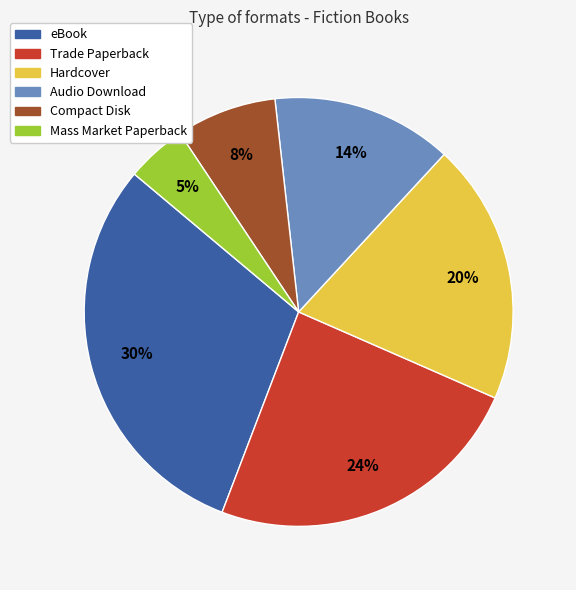

How many segments does this pie chart have?

6